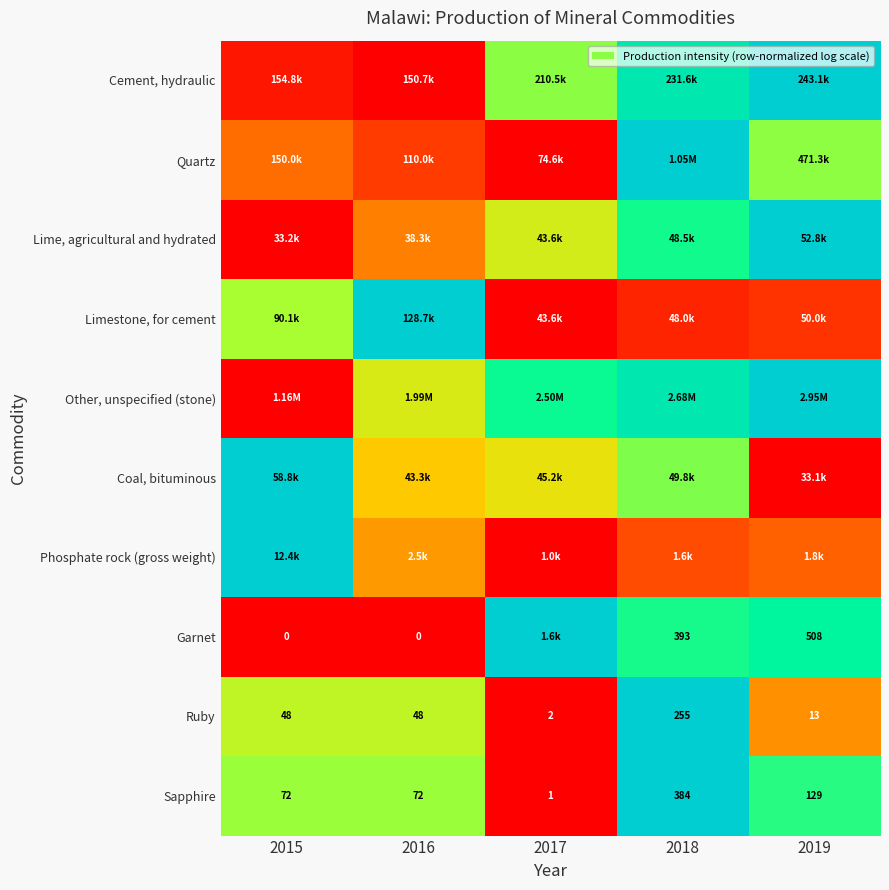

The value of Lime, agricultural and hydrated at 2015 is 0.4. True or false?

False